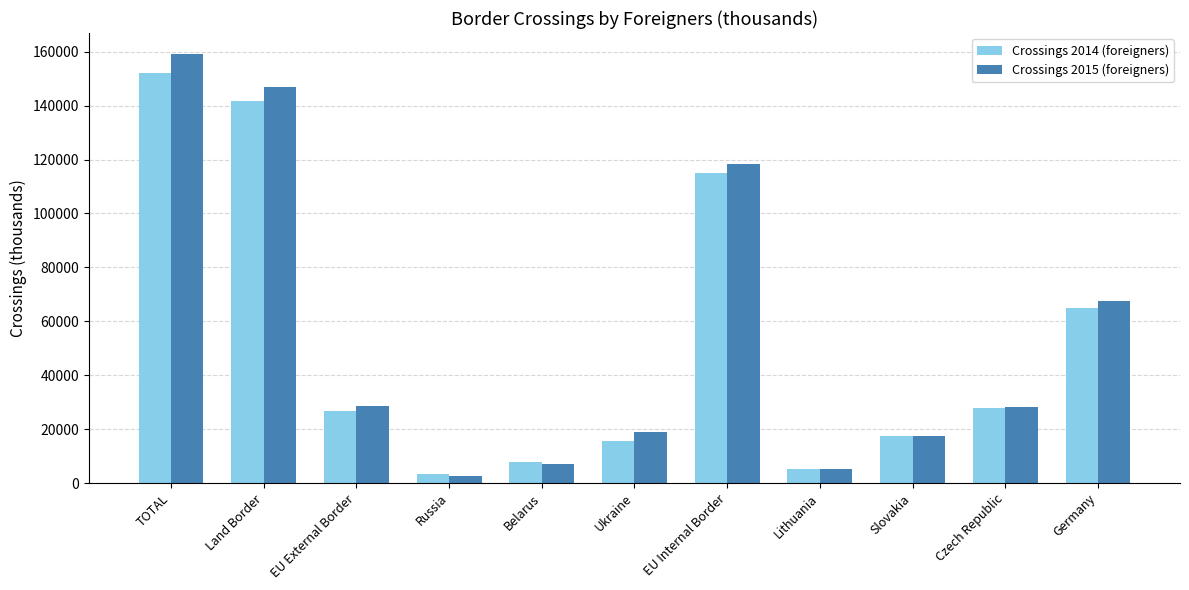

Which category has the highest value in the Crossings 2015 (foreigners) series?

TOTAL